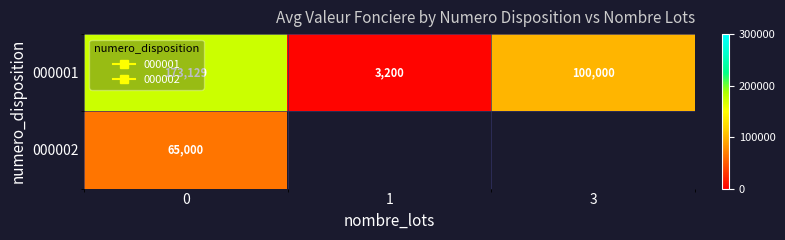

The value of 000001 at 0 is 228821.4. True or false?

False